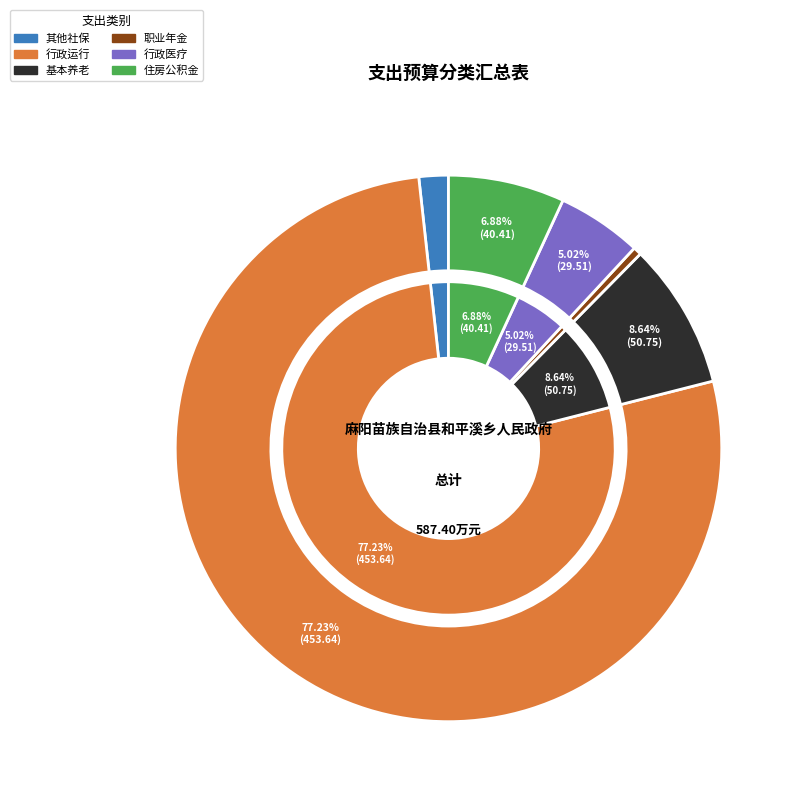

What is the ratio of the value at 行政单位医疗 to the value at 机关事业单位职业年金缴费支出?

10.3